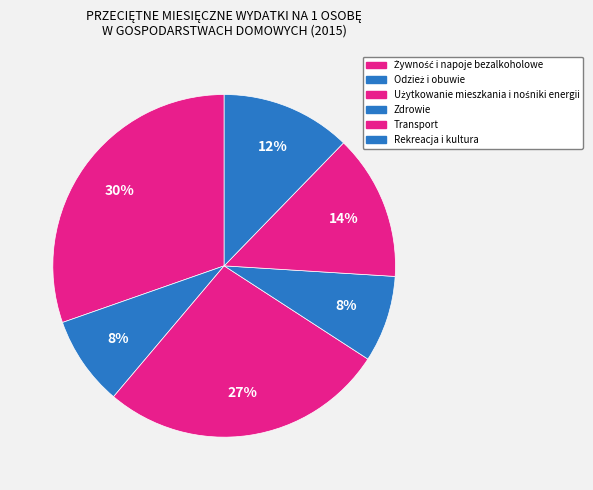

To the nearest percent, what portion does Żywność i napoje bezalkoholowe represent?

30%